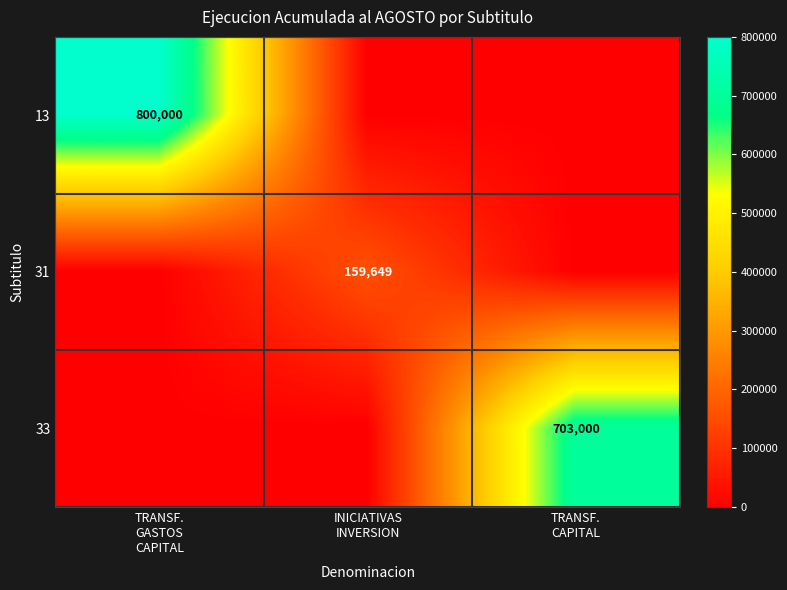

Rank the categories by 31 value from highest to lowest.

INICIATIVAS INVERSION, TRANSF. GASTOS CAPITAL, TRANSF. CAPITAL